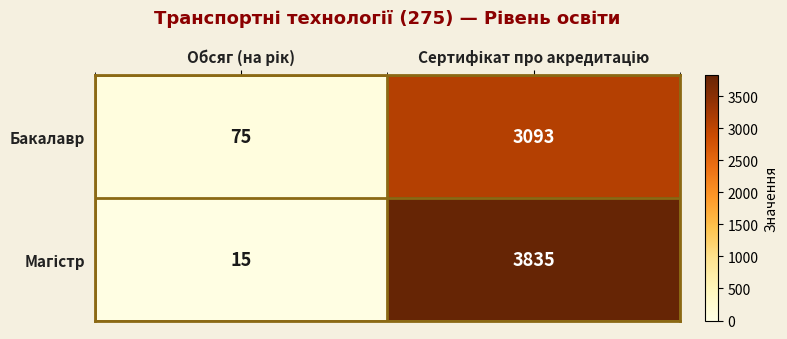

What is the smallest value displayed?

15